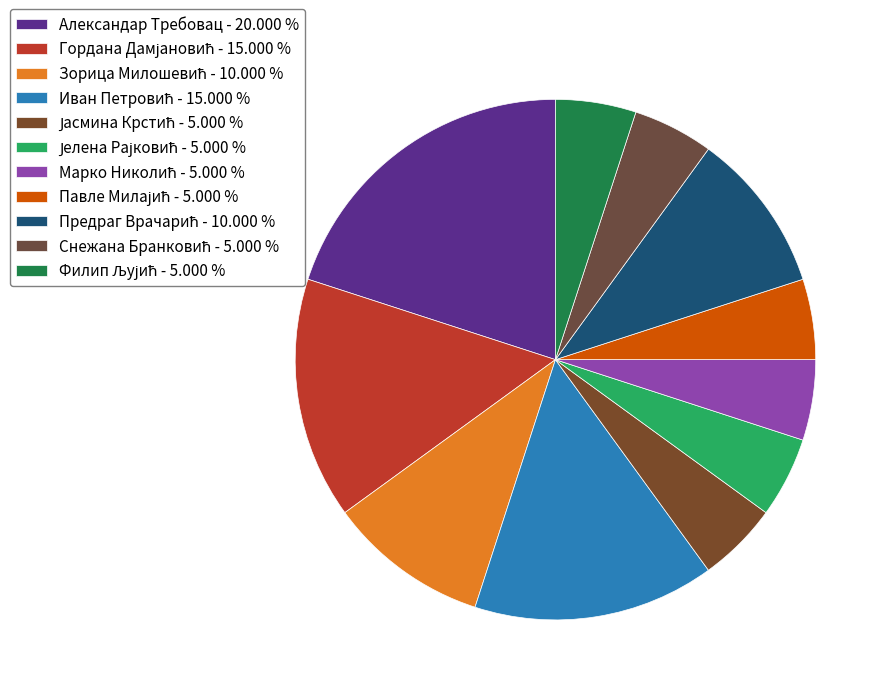

What is the ratio of the value at Павле Милајић to the value at Филип Љујић?

1.0